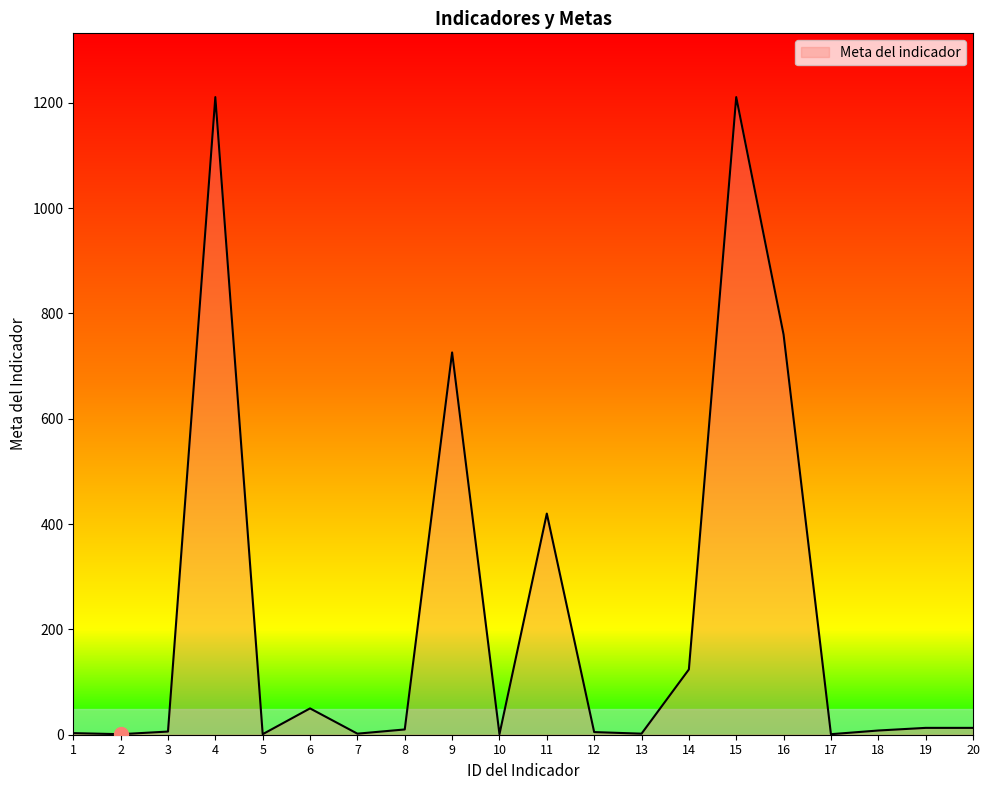

The chart shows a value of 1671 at 4. True or false?

False